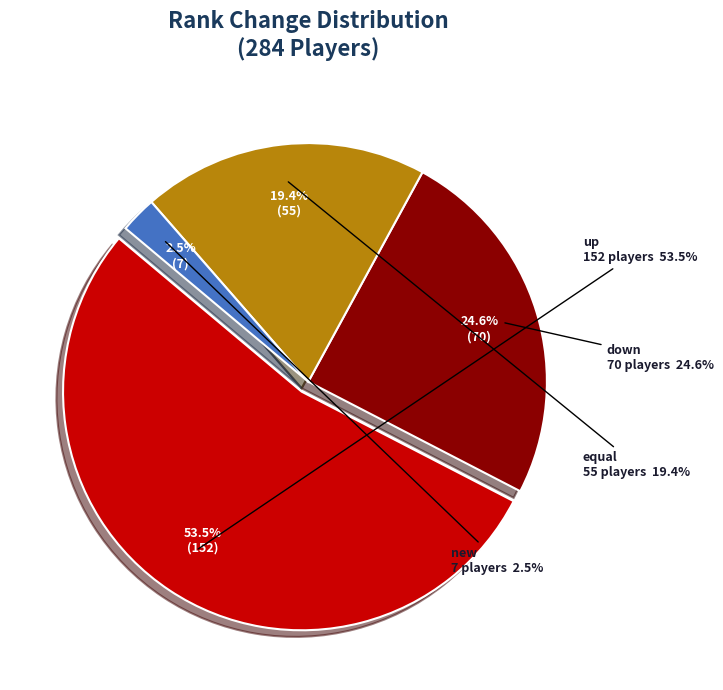

What is the ratio of the value at up to the value at equal?

2.8